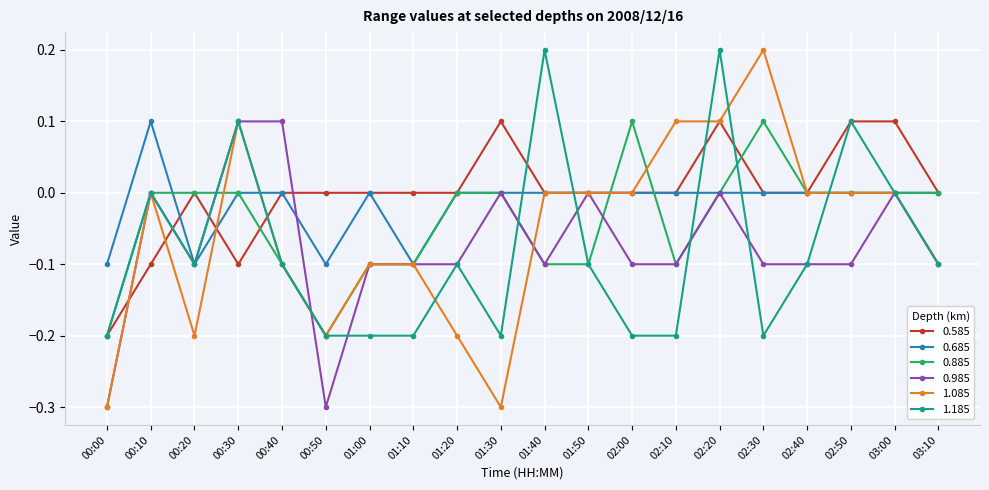

What position from the right is 01:00?

14